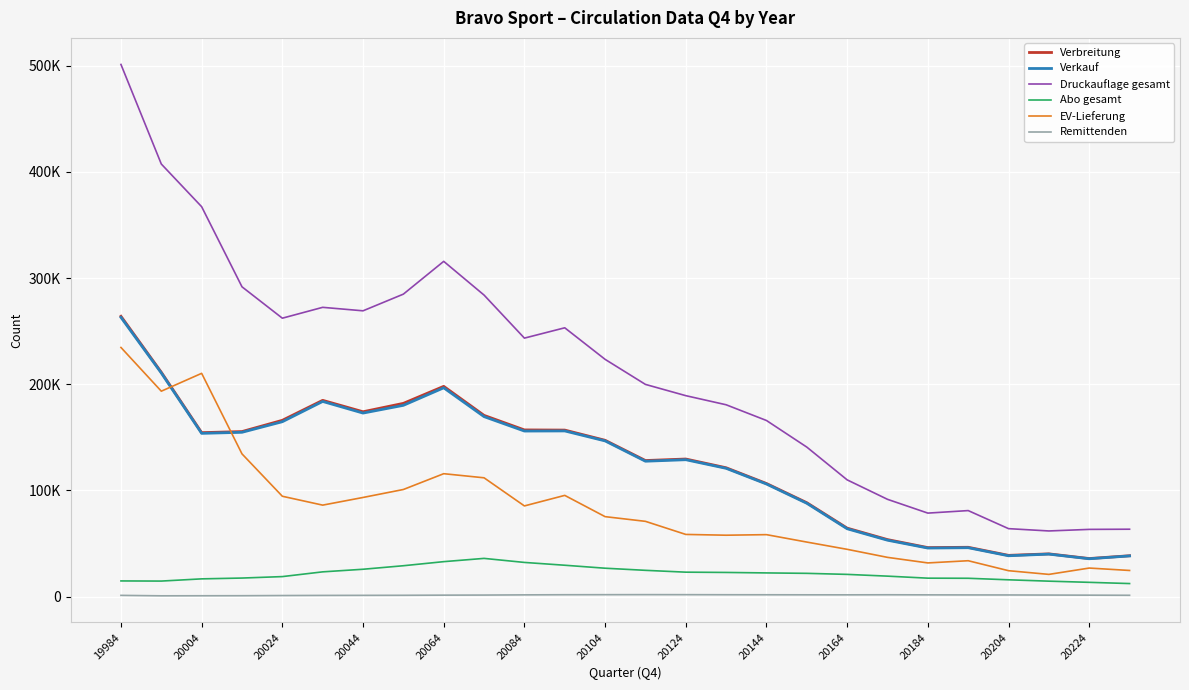

True or false: EV-Lieferung and Remittenden intersect in this chart.

False